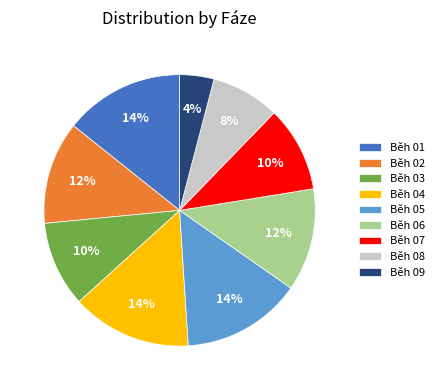

True or false: Běh 02 accounts for 3% of the total.

False